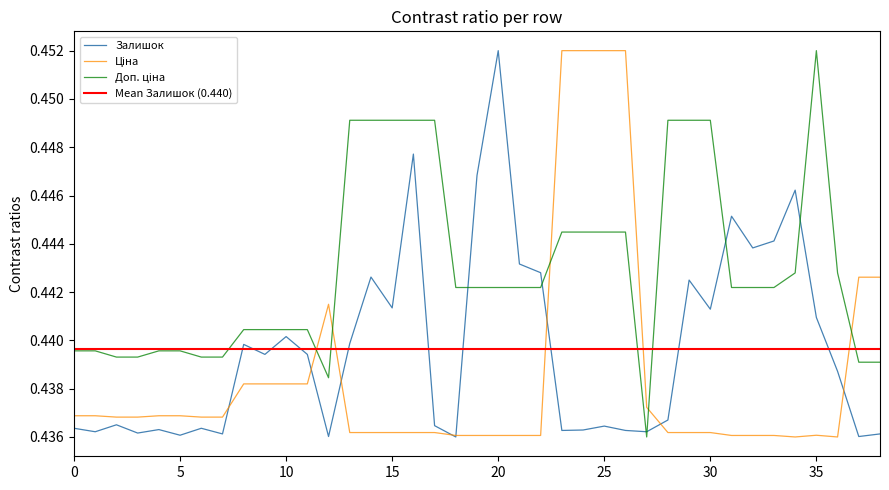

Which series has the largest total across all categories?

Доп. ціна